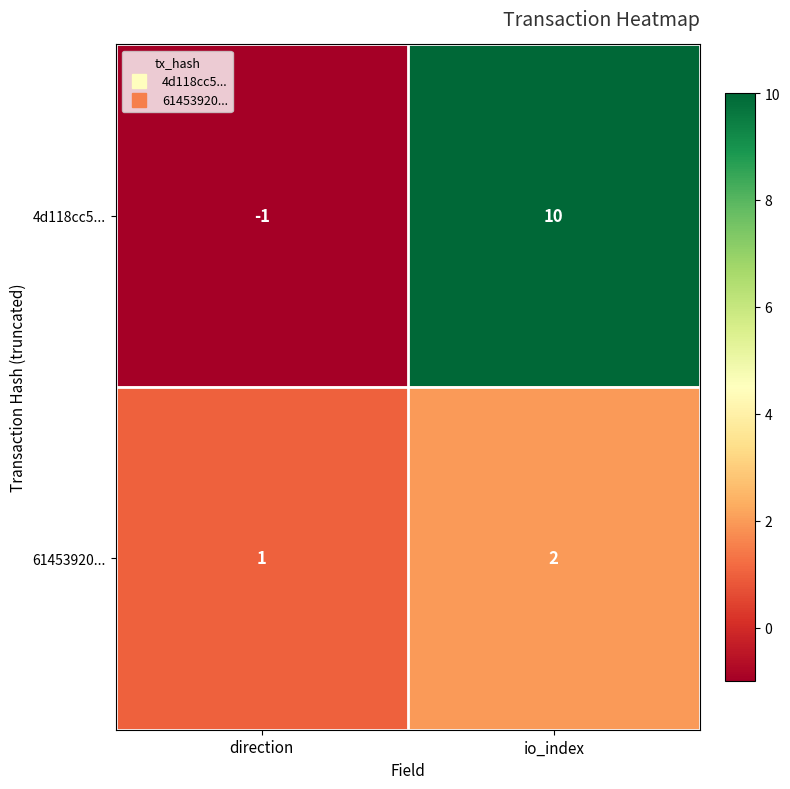

Count the number of categories in the chart.

2